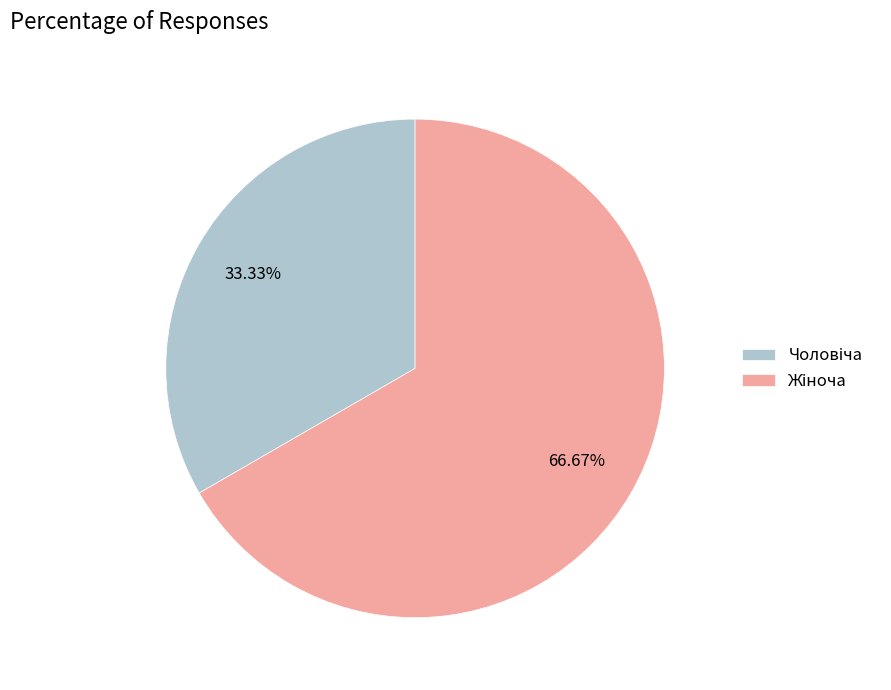

Does any single category account for the majority?

Yes